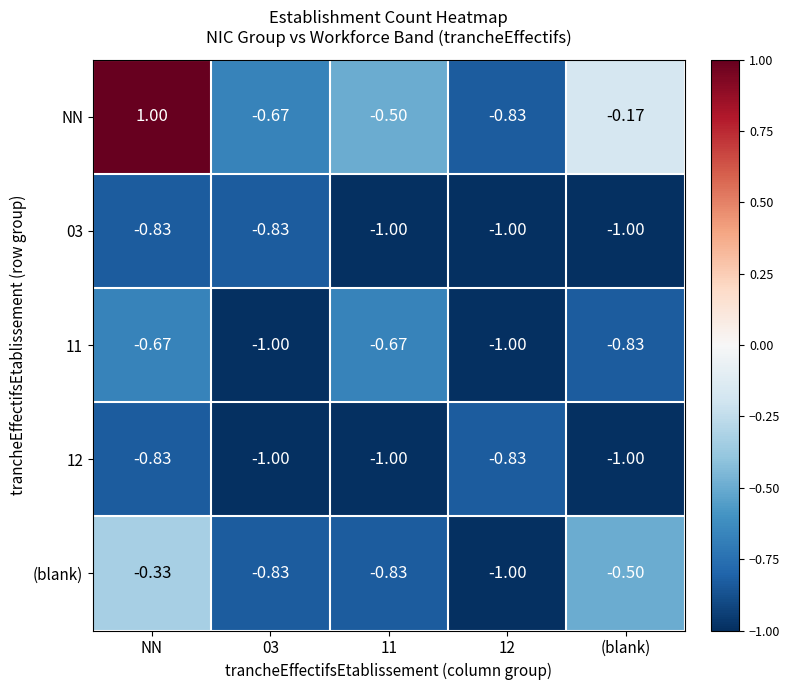

At which category is the sum across all series the highest?

NN